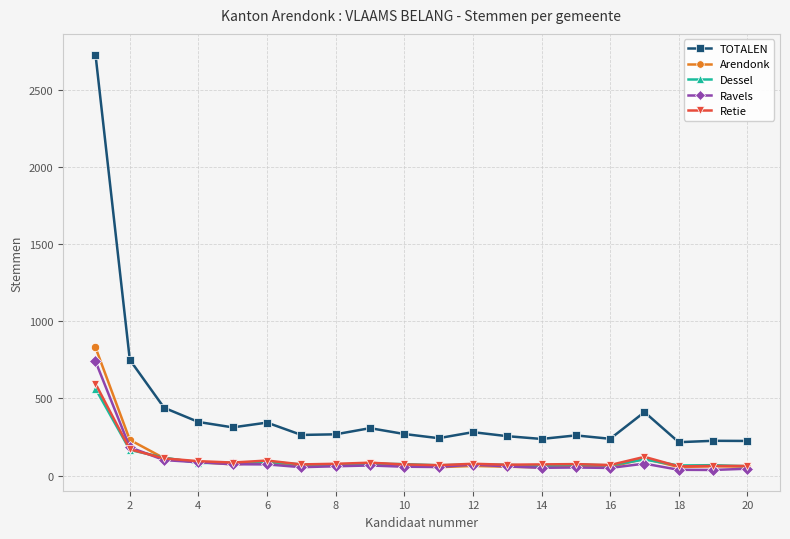

What is the value of the Ravels point at the 2nd from the left?

183